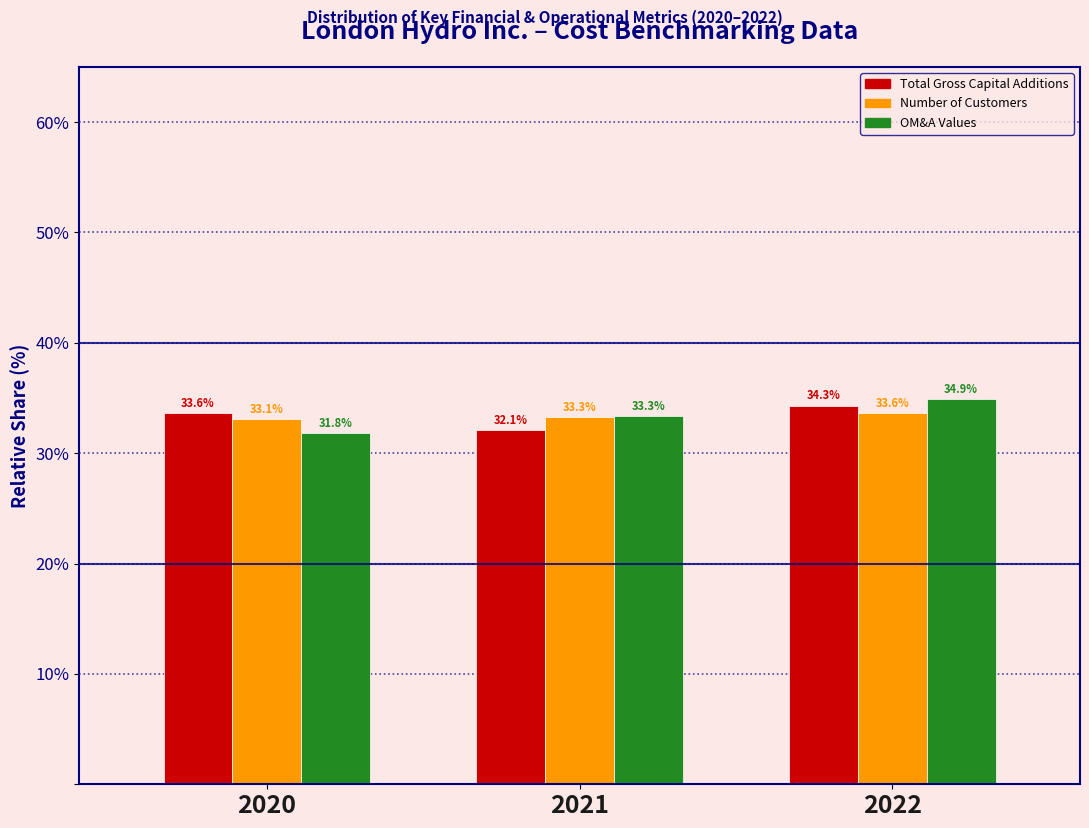

Reading left to right, list all the values displayed in this chart.

Total Gross Capital Additions: 33.6	32.1	34.3
Number of Customers: 33.1	33.3	33.6
OM&A Values: 31.8	33.3	34.9